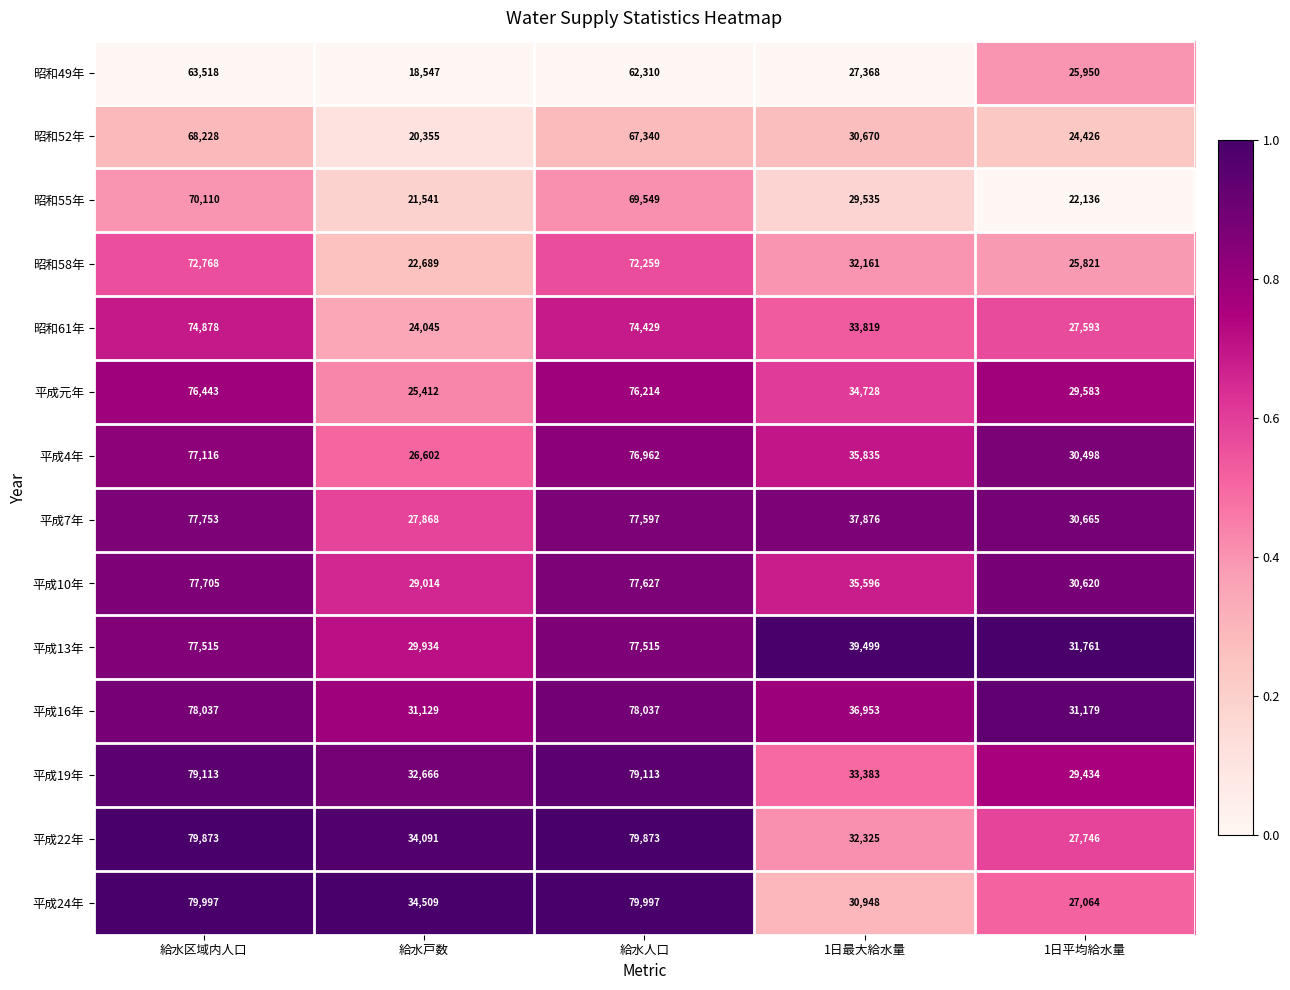

At which label does 平成元年 first exceed 34728?

給水区域内人口